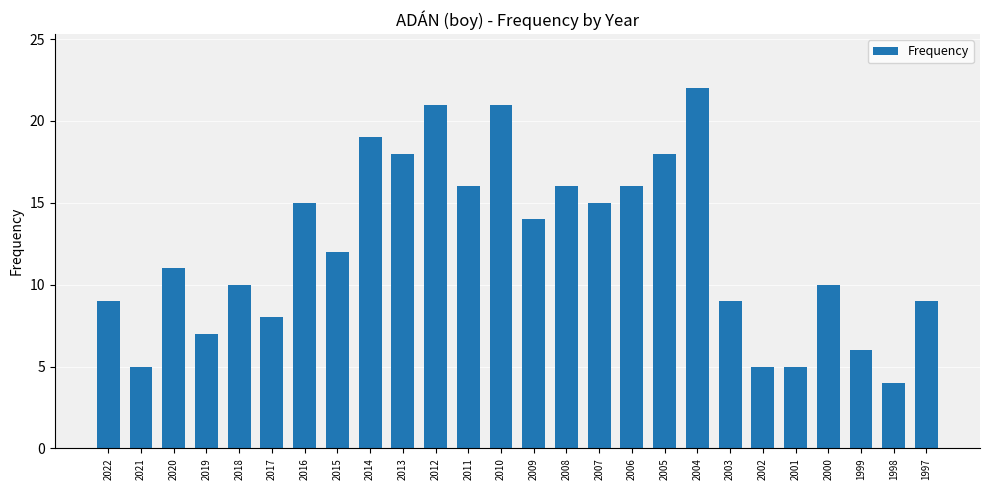

How many values are below 12?

13